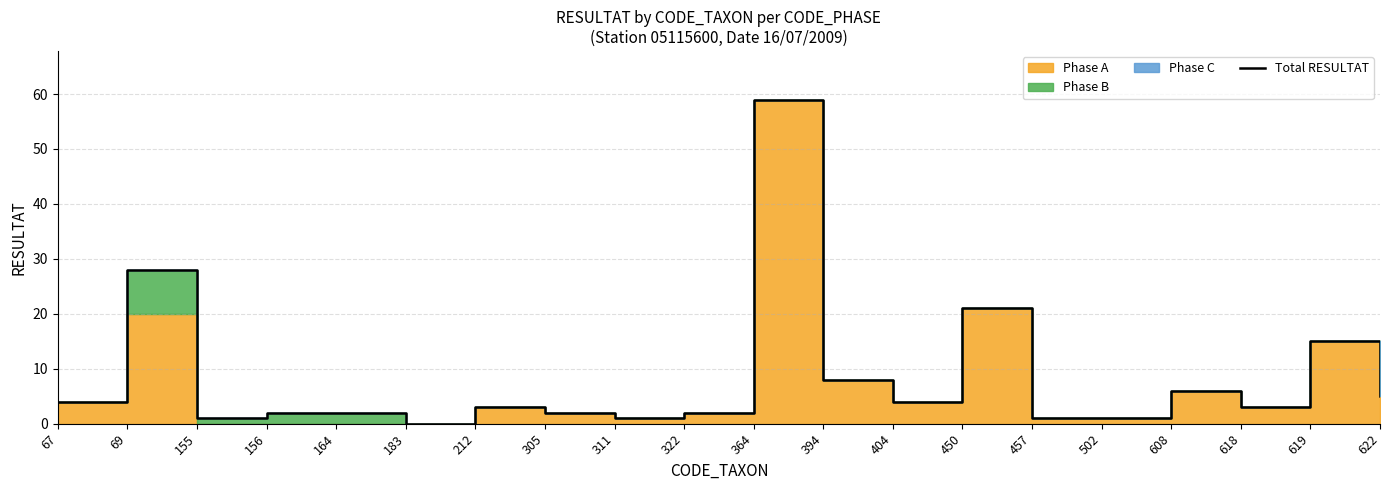

Which category has the highest value across all series?

364